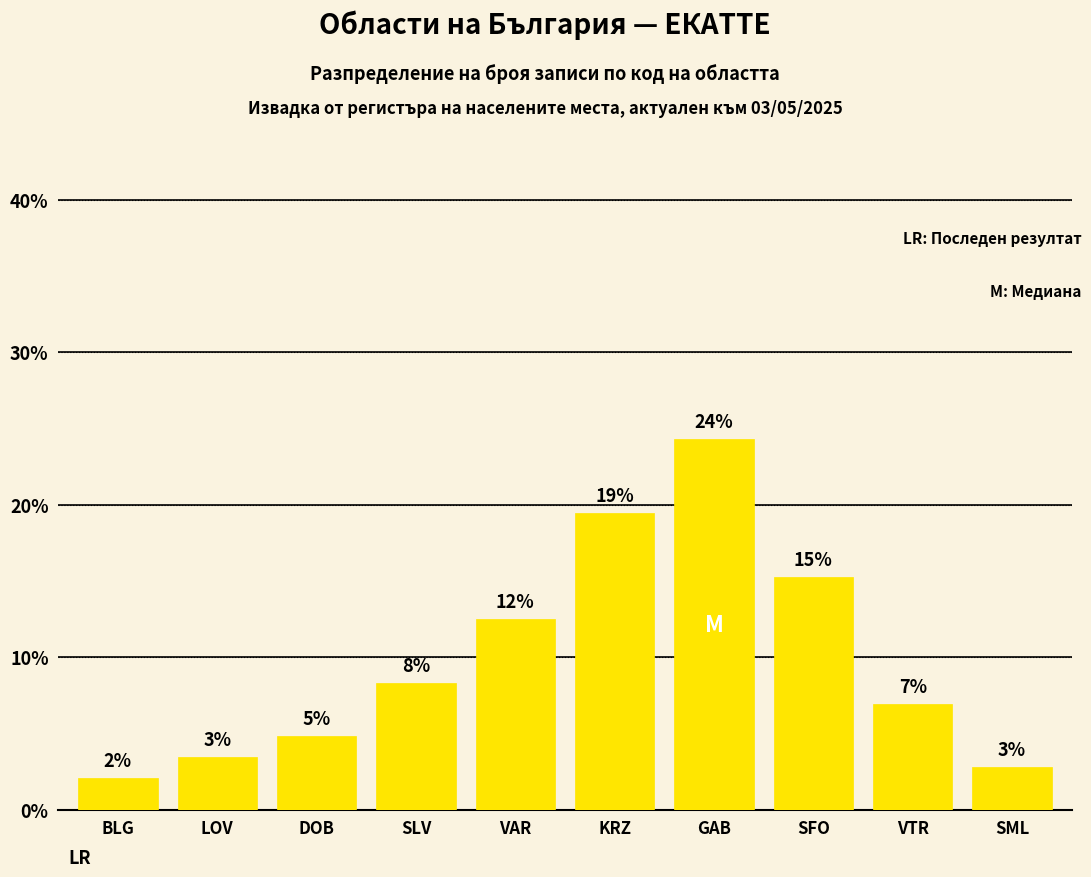

Are the bars horizontal?

No